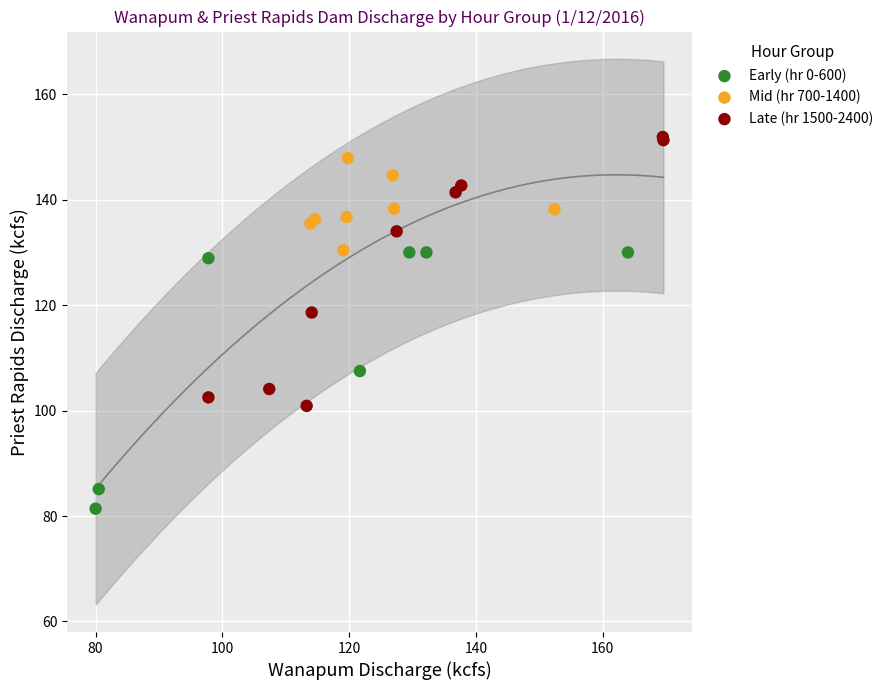

Which series contains the lowest Y value?

Early (hr 0-600)